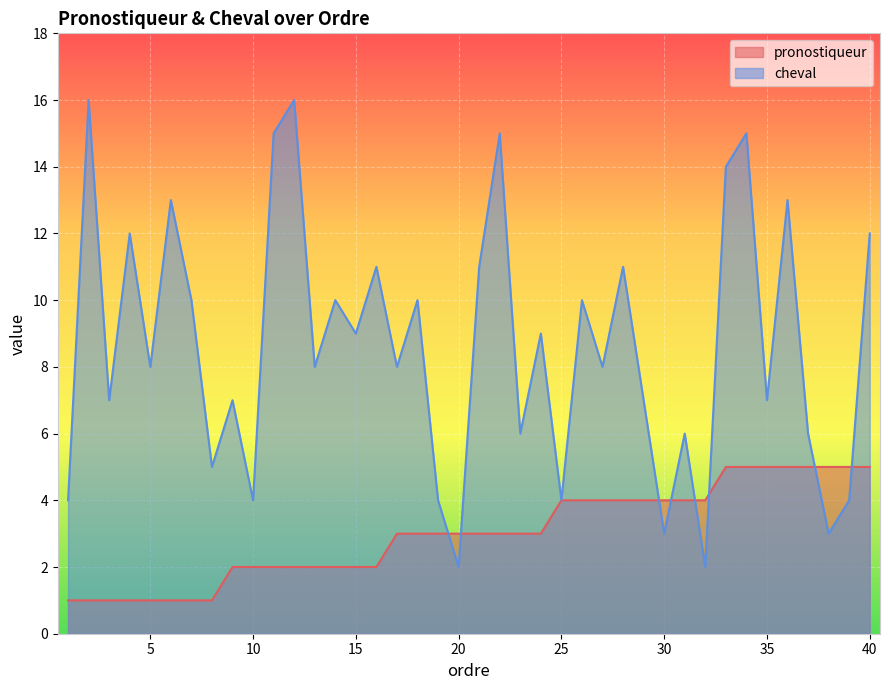

What is the sum of the pronostiqueur values at 26 and 9?

6